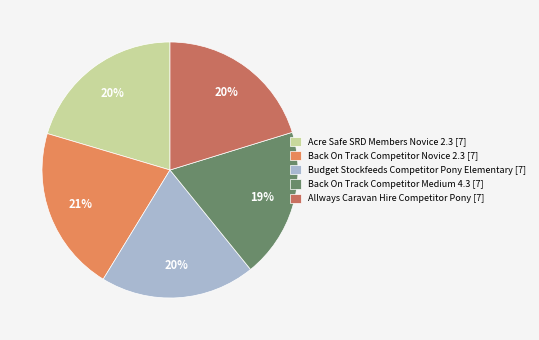

Which category has the smallest portion of the pie?

Back On Track Competitor Medium 4.3